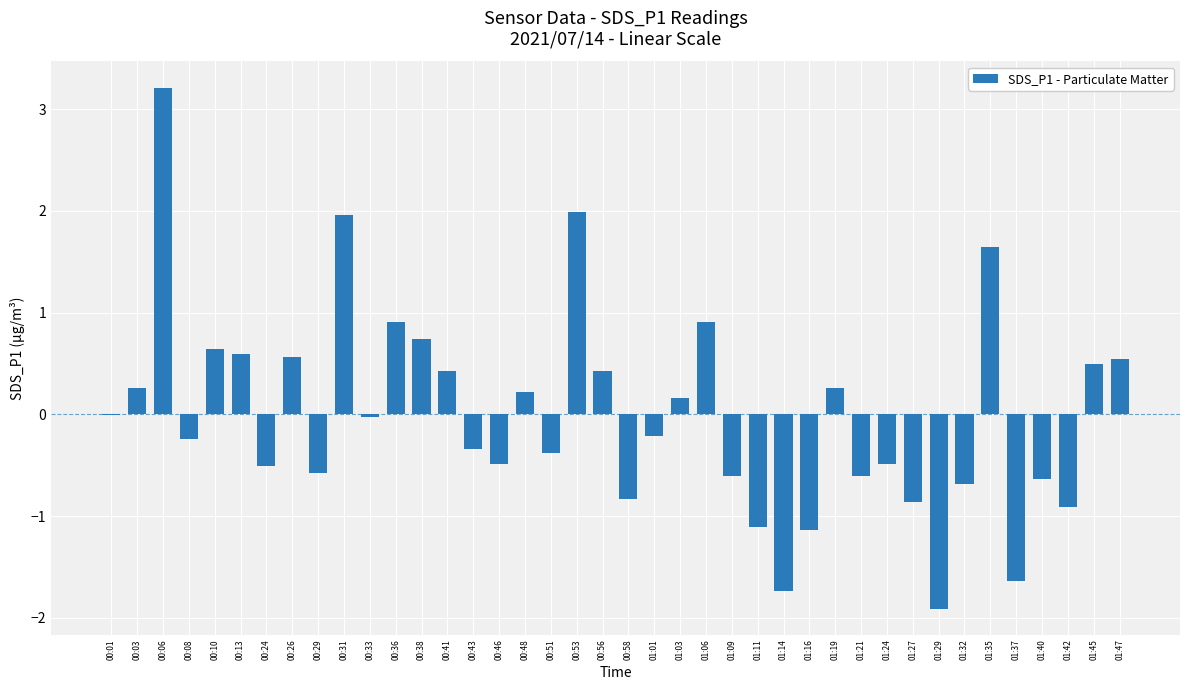

What is the greatest value displayed?

3.2